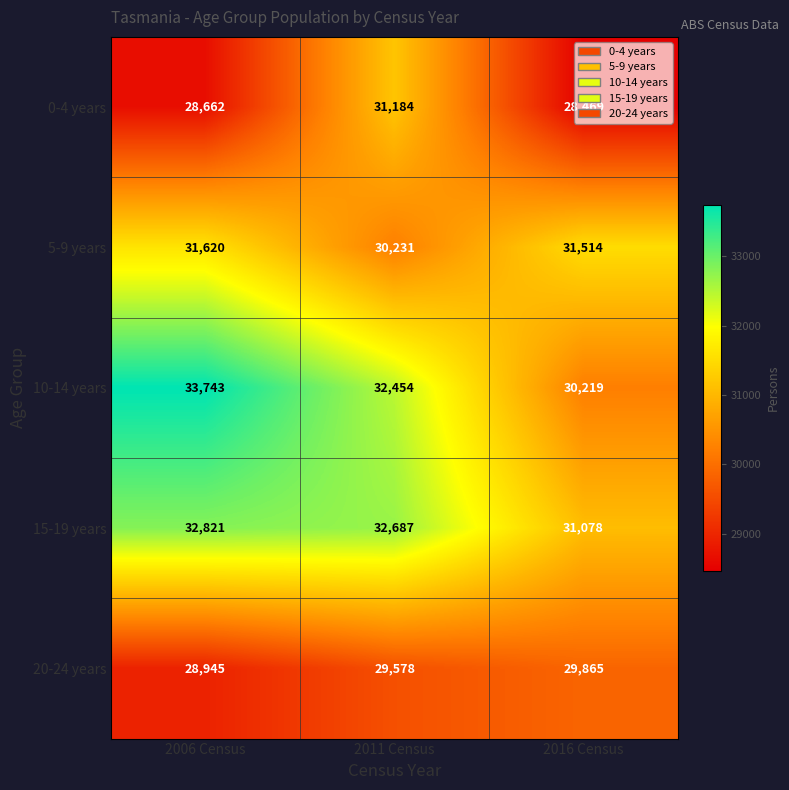

How many data points does each series have?

3